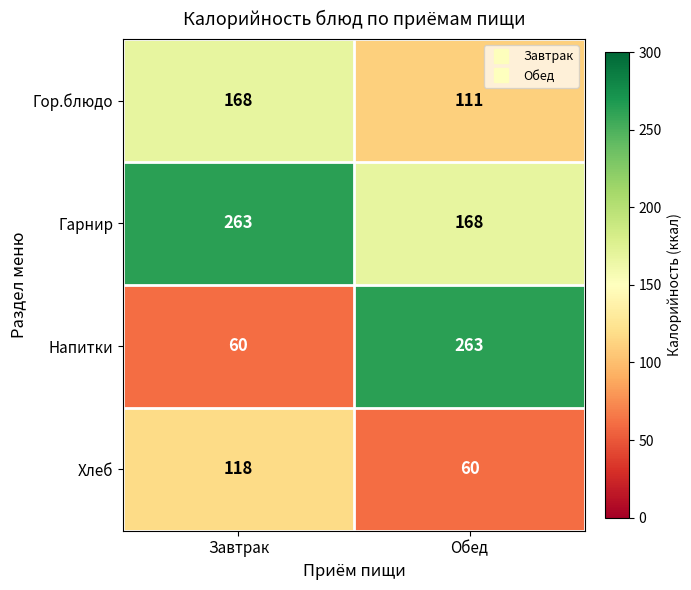

Which series has the largest range (max minus min)?

Напитки